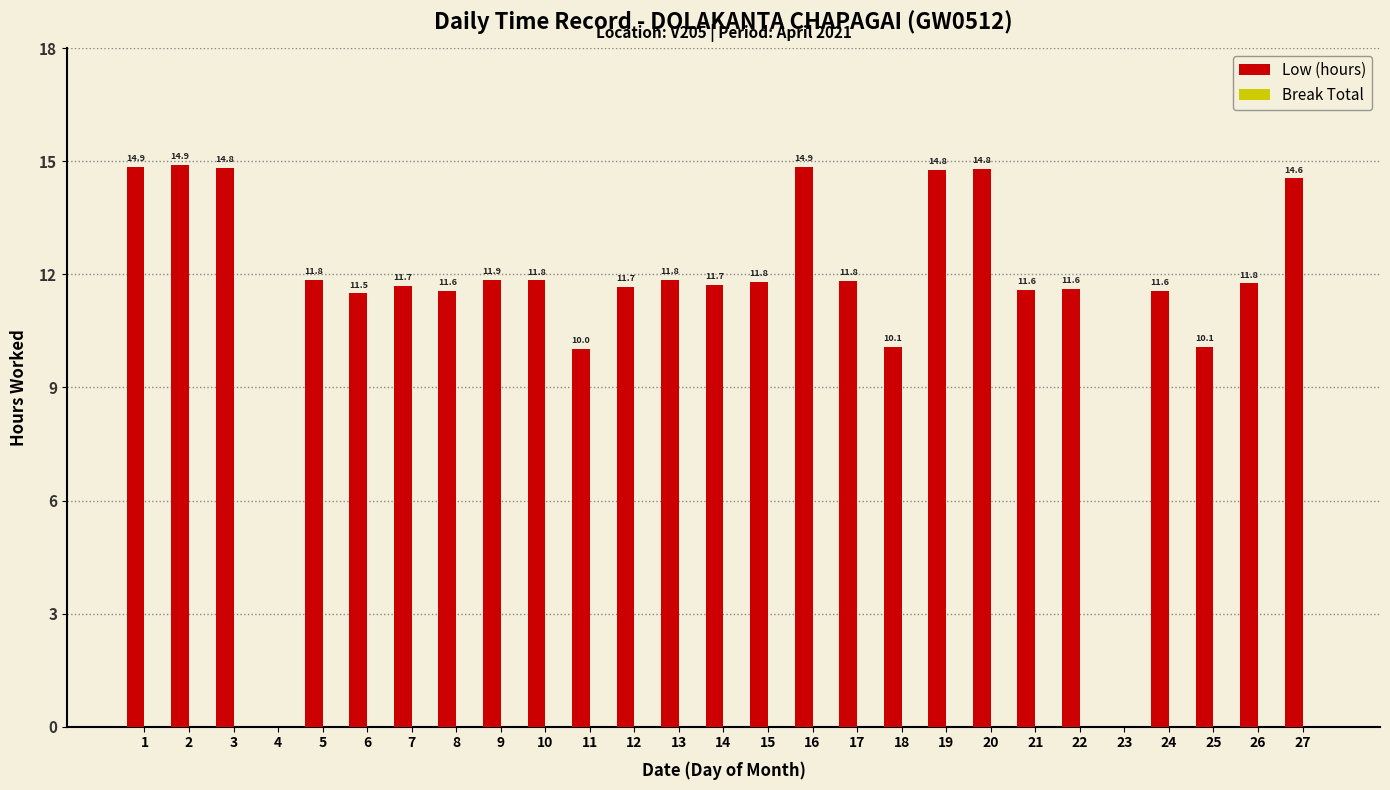

Approximately how many times larger is the value at 2 compared to 15?

1.3